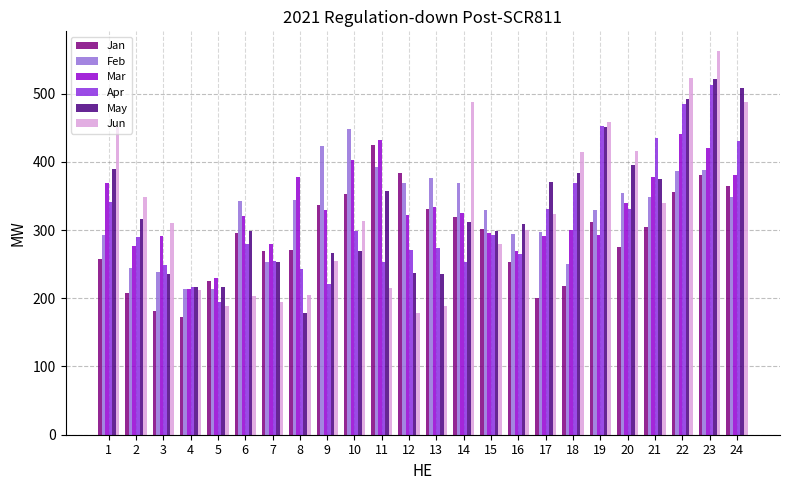

What is the approximate value of Jan at 20?

275.0